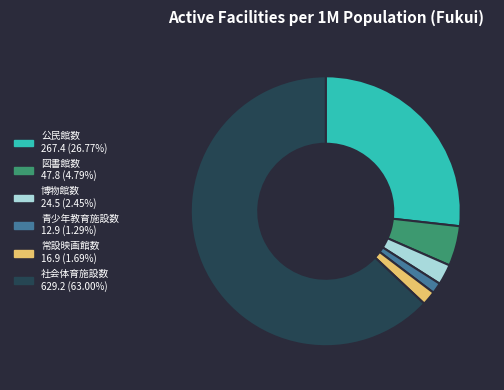

Which category has the biggest portion of the pie?

社会体育施設数